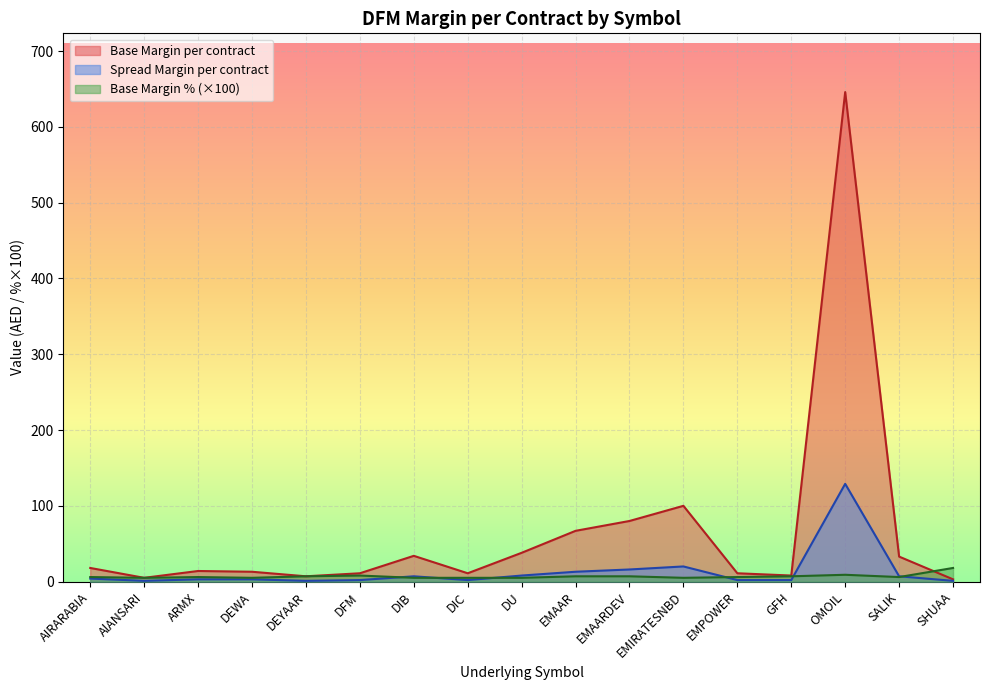

What is the total value across all series at EMAARDEV?

103.0